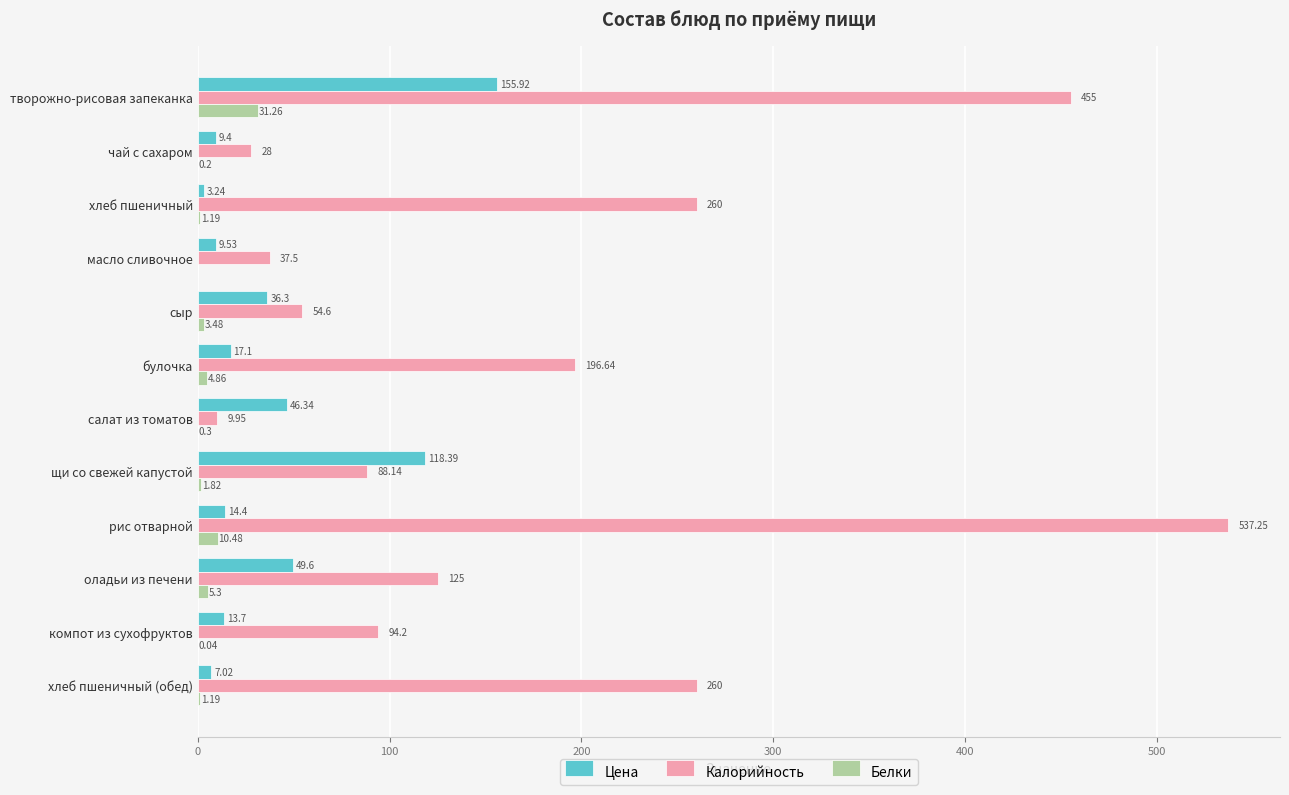

What is the sum of the Цена values at масло сливочное and рис отварной?

23.9